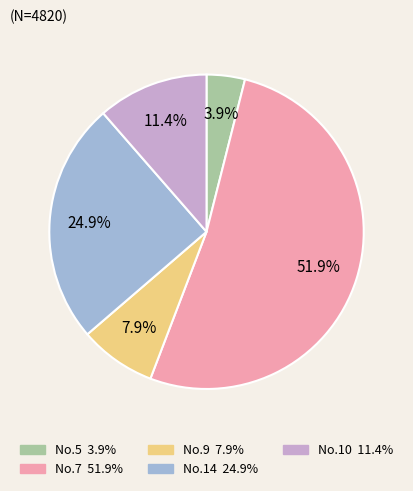

Is there any slice that represents more than half of the pie?

Yes